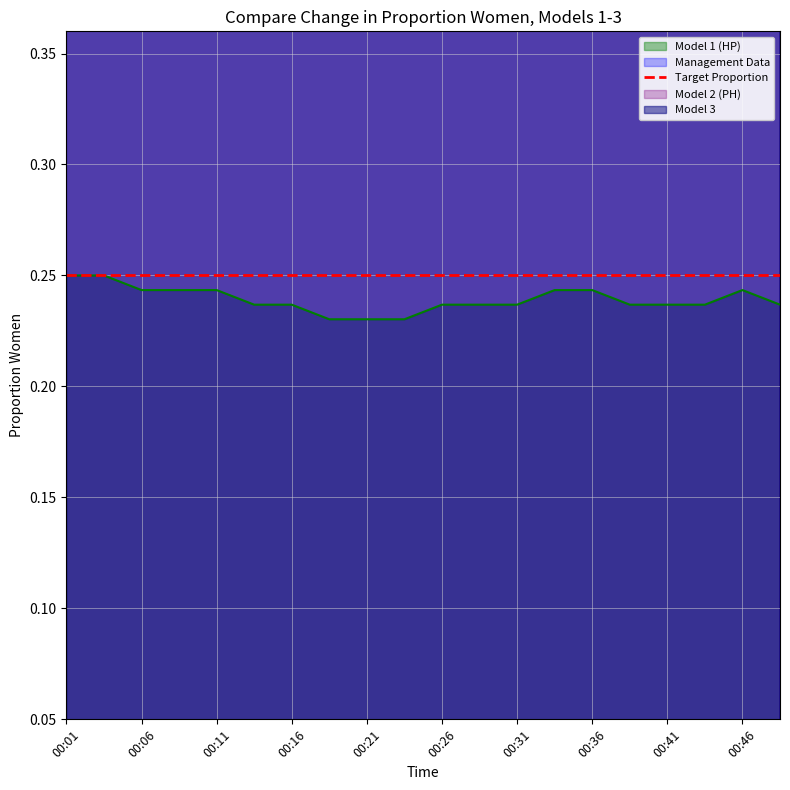

The value of Model 1 (HP) at 00:46 is 0.4. True or false?

False